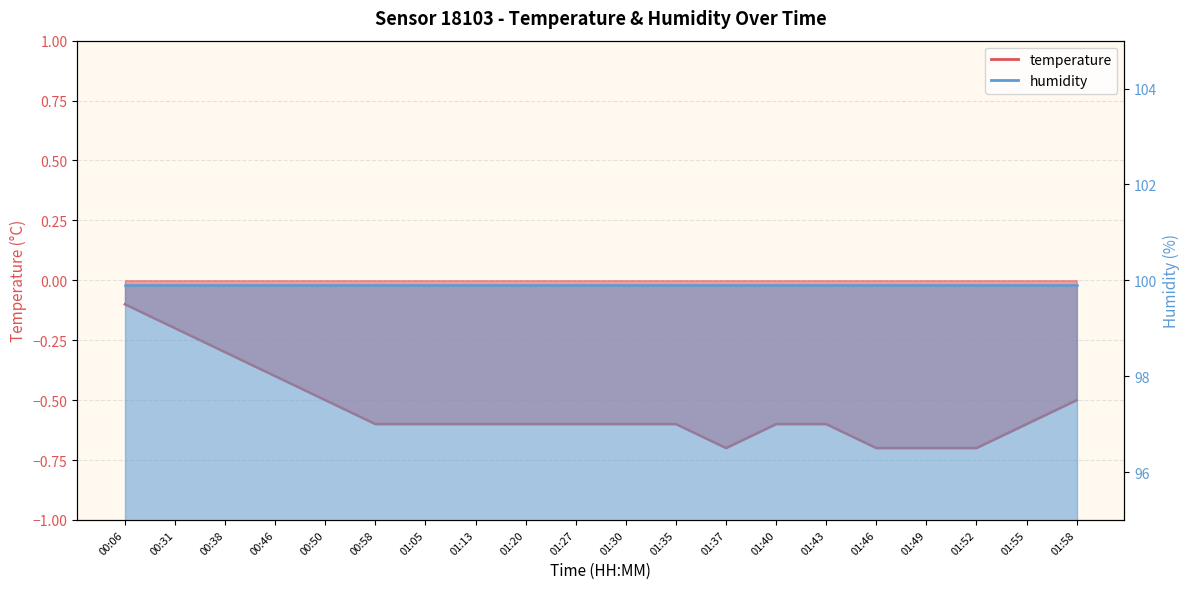

True or false: the data shows -0.9 at 01:13.

False